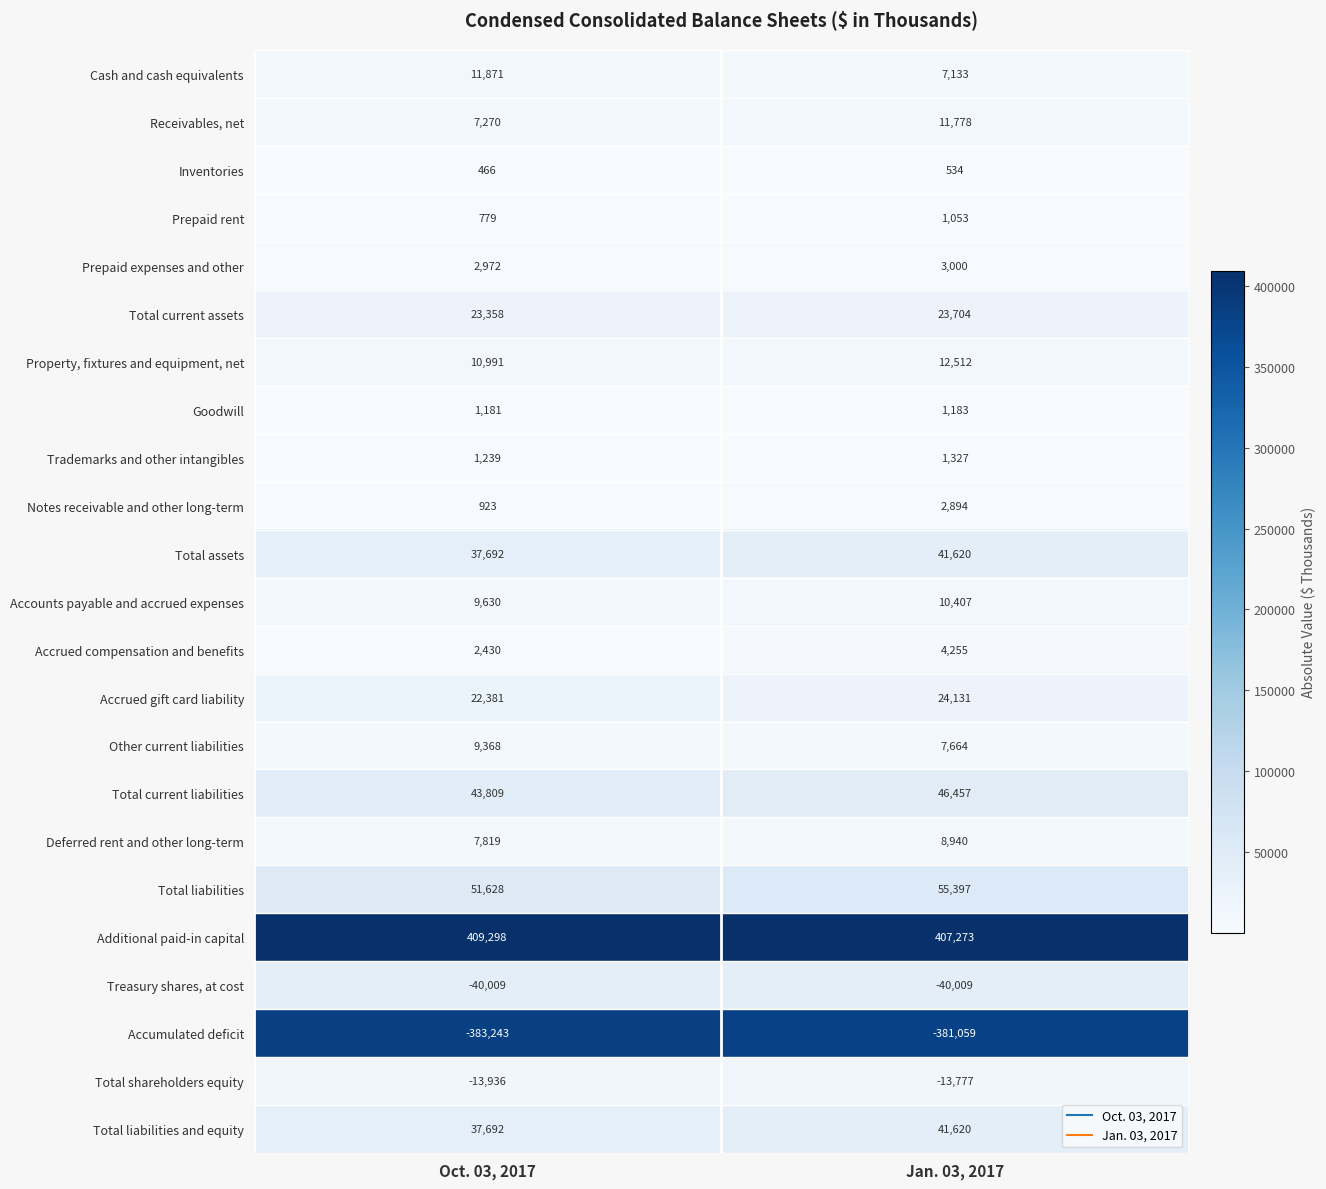

The value of Total current liabilities at Jan. 03, 2017 is 19056. True or false?

False